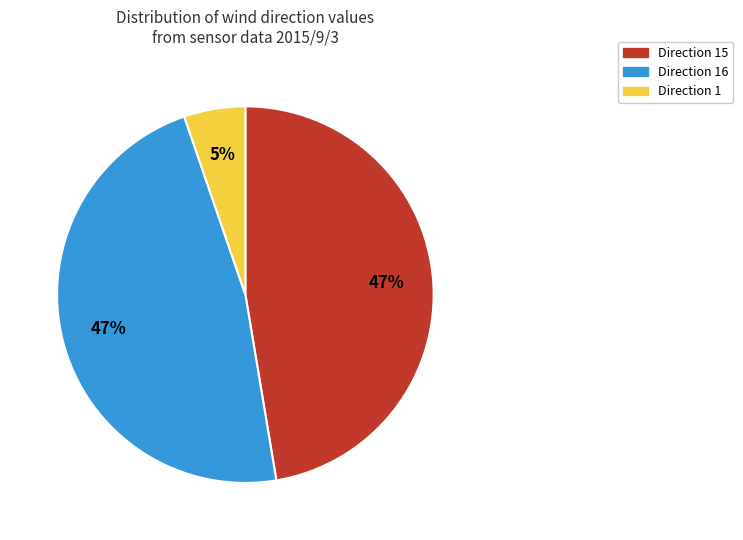

Count the number of slices in the pie.

3